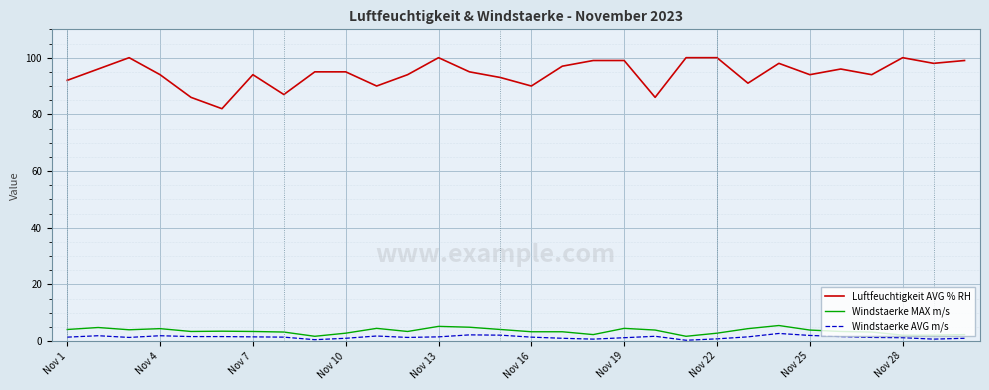

True or false: Luftfeuchtigkeit AVG % RH and Windstaerke AVG m/s intersect in this chart.

False